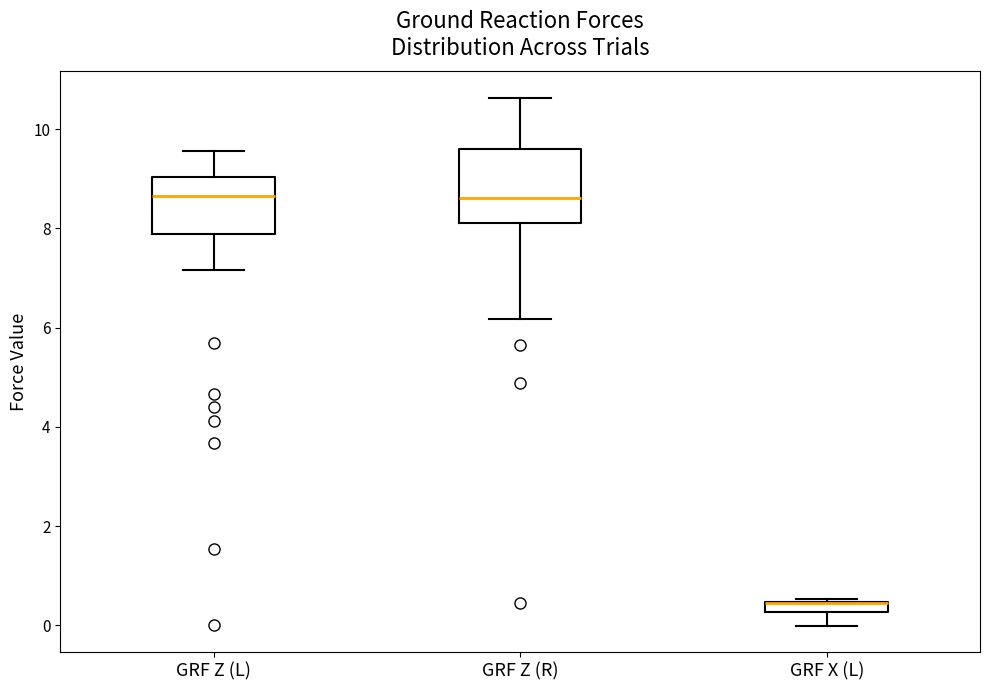

Where is the upper edge of the box for GRF X (L) on the y-axis? The values are not printed on the chart, so give them approximately, as read against the axis.

0.4